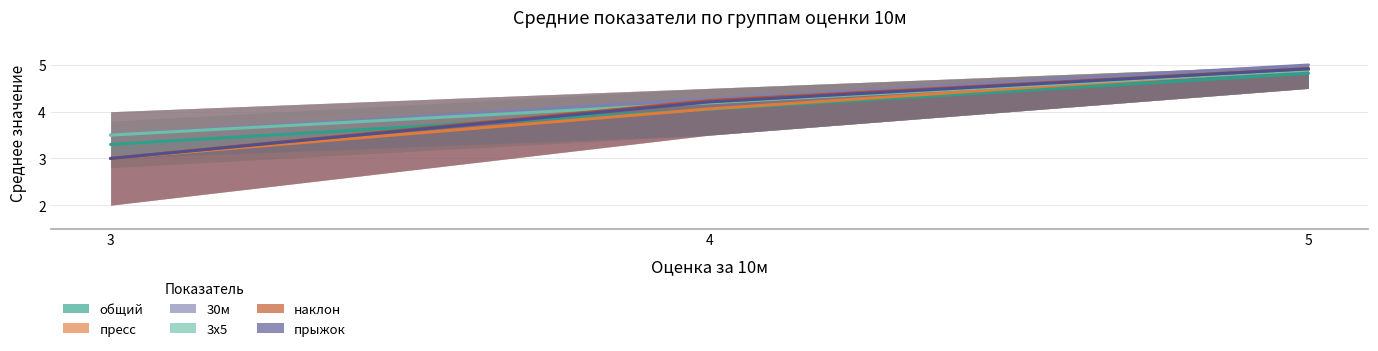

What is the value of the 30м point at the 3rd from the left?

5.0